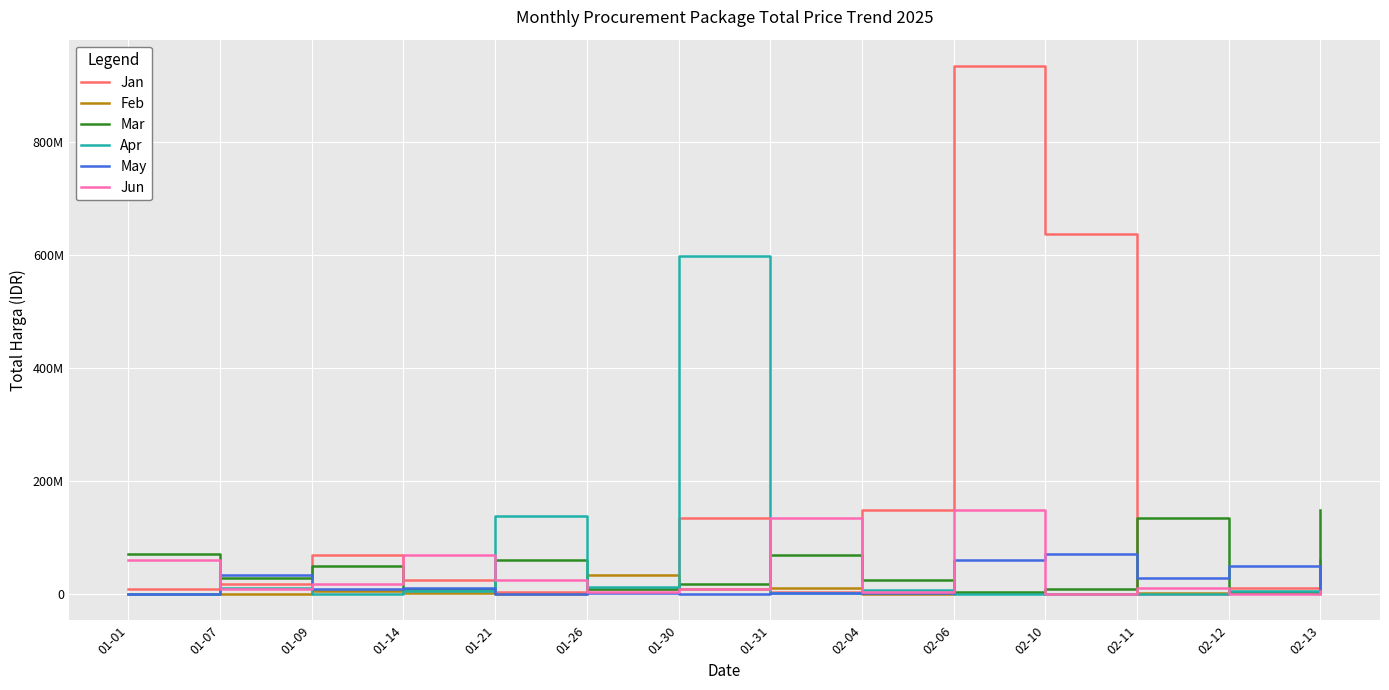

What are all the series names shown in the legend?

Jan, Feb, Mar, Apr, May, Jun